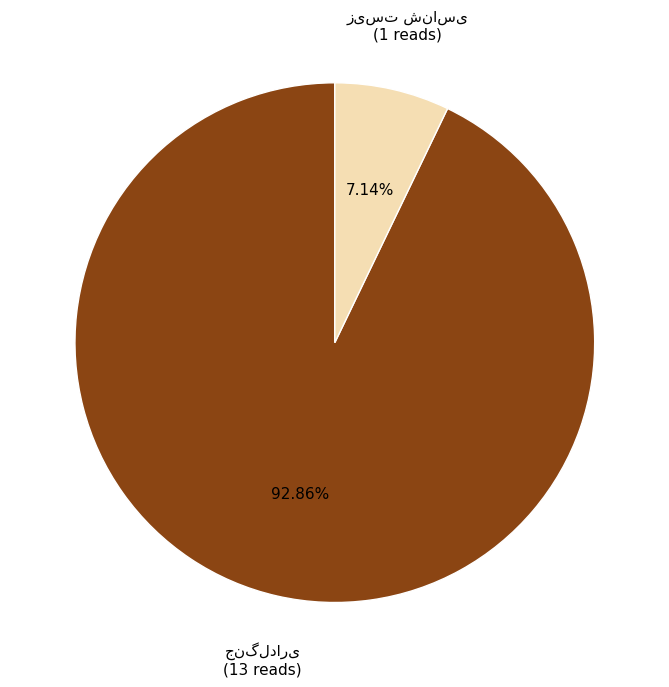

Approximately how many times larger is the value at جنگلداری compared to زیست شناسی?

13.0